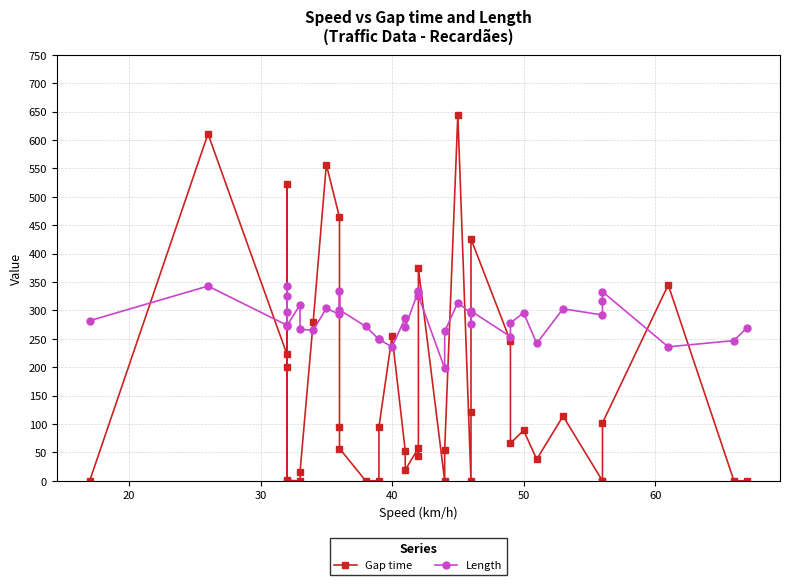

How many series are shown in this chart?

2